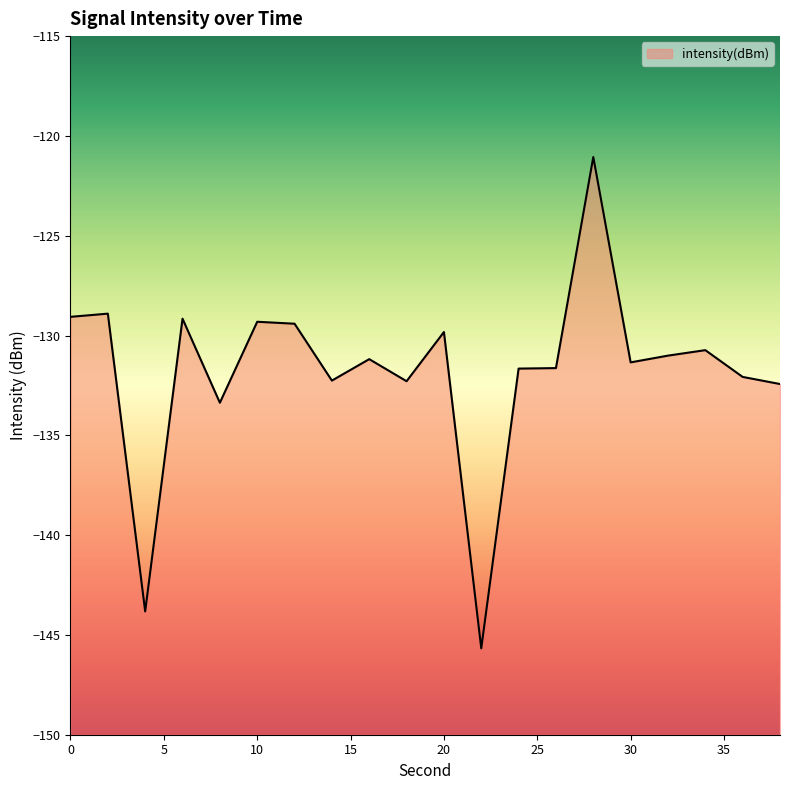

At which category does the chart reach its minimum across all series?

22